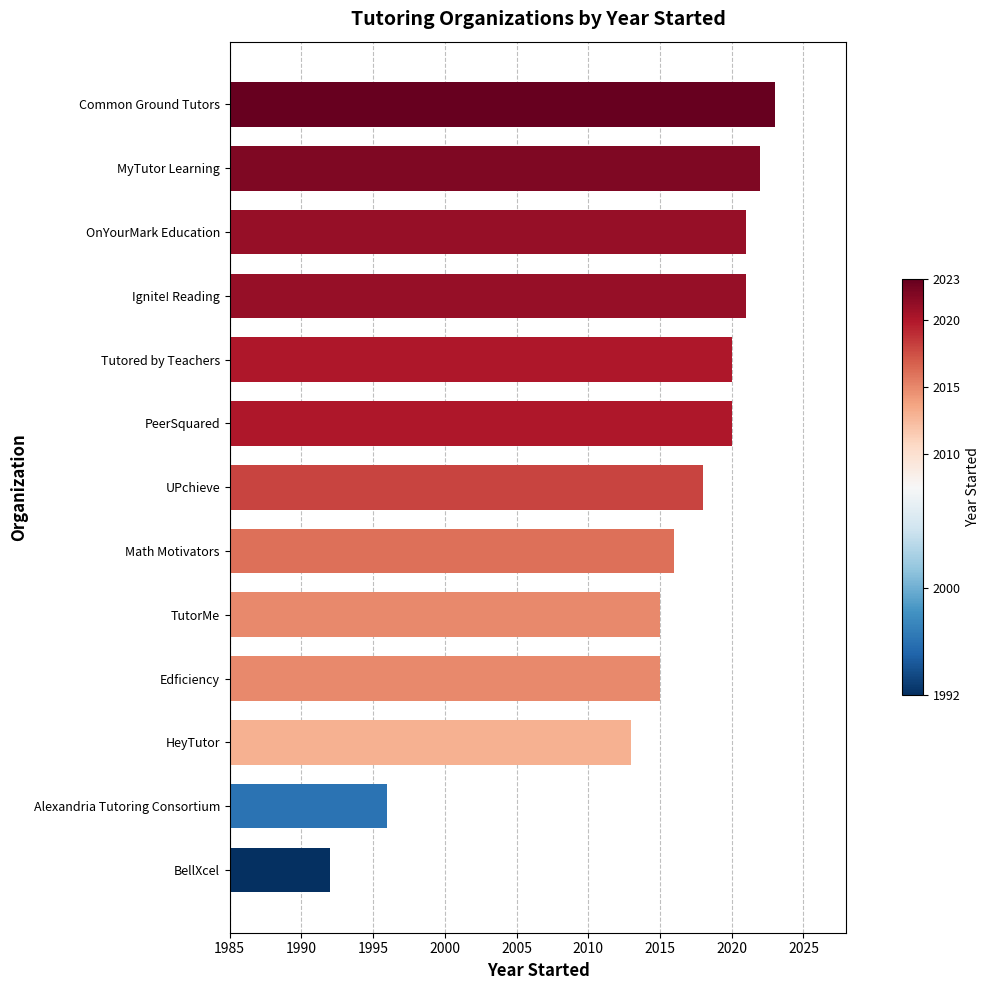

What is the sum of the values at OnYourMark Education and Math Motivators?

4037